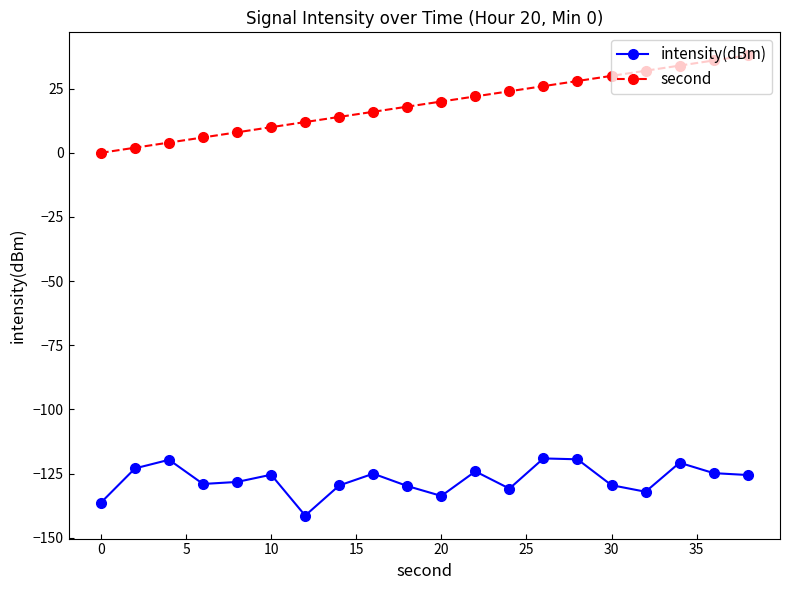

List the series in order of their peak value, highest first.

second, intensity(dBm)